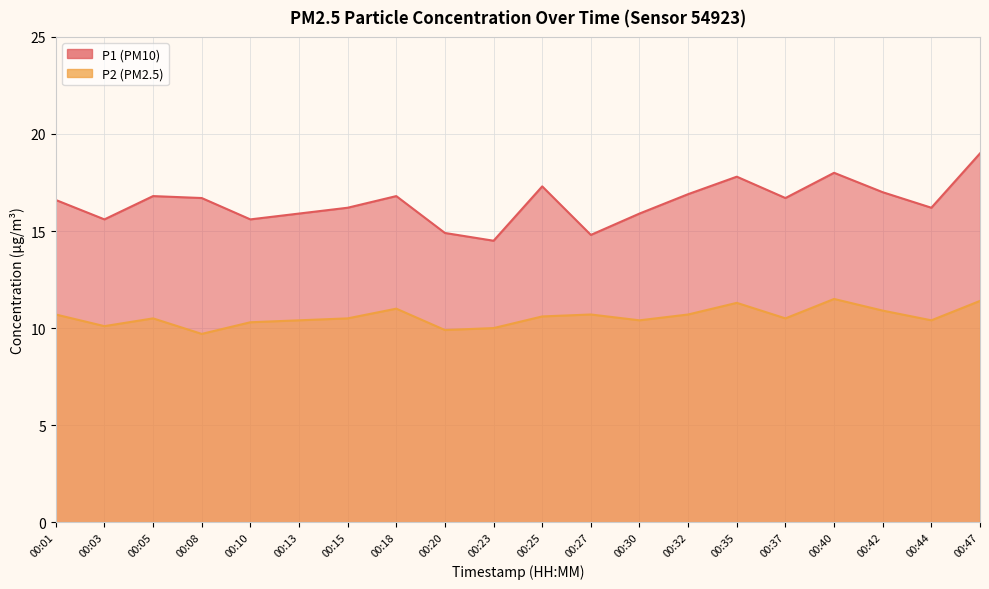

At 00:44, list the series in order from largest to smallest.

P1, P2